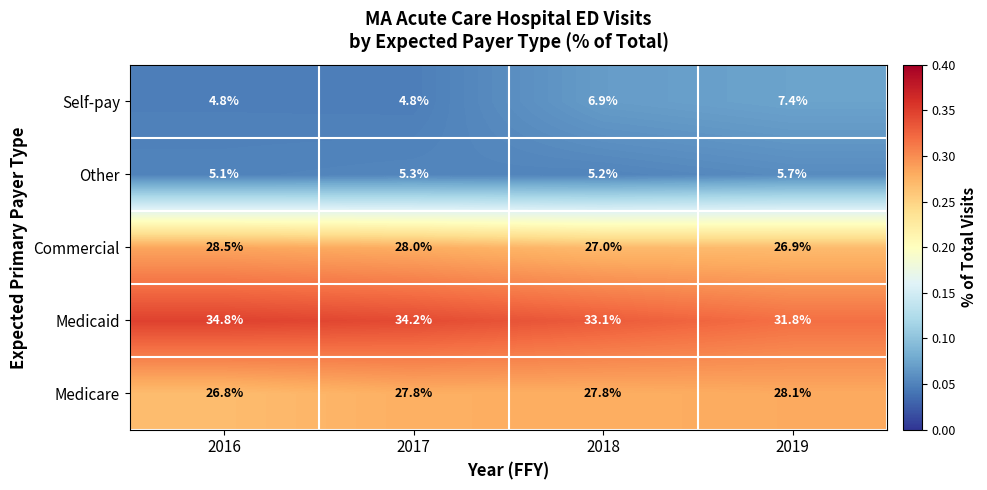

What is the spread (max minus min) of values at 2018?

27.9